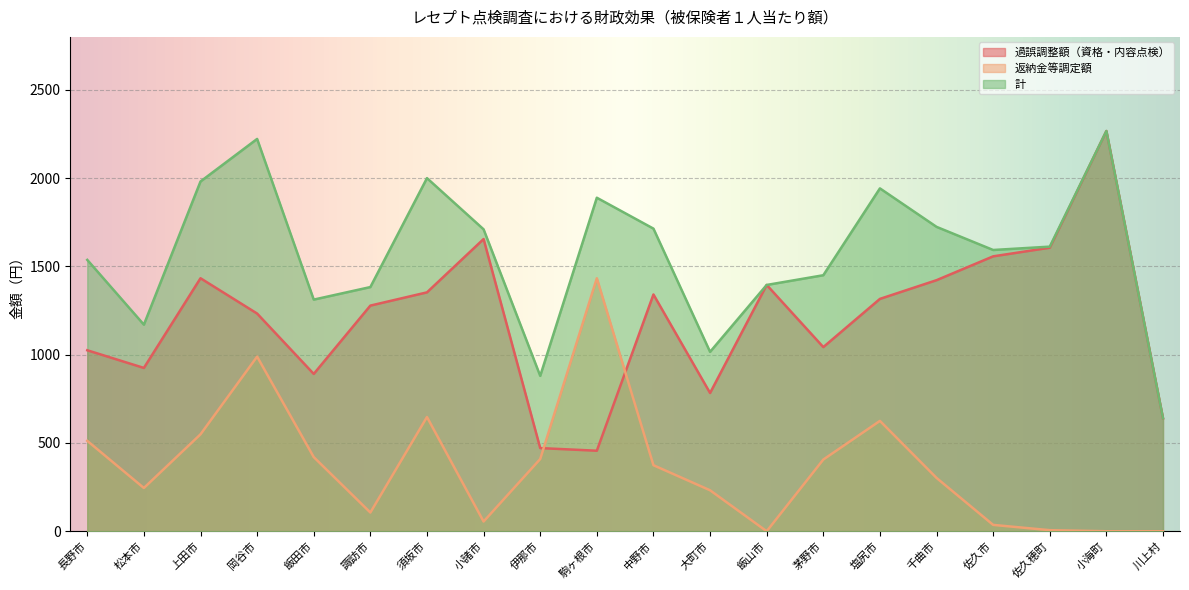

Rank the series by their average value, from lowest to highest.

返納金等調定額, 過誤調整額（資格・内容点検）, 計